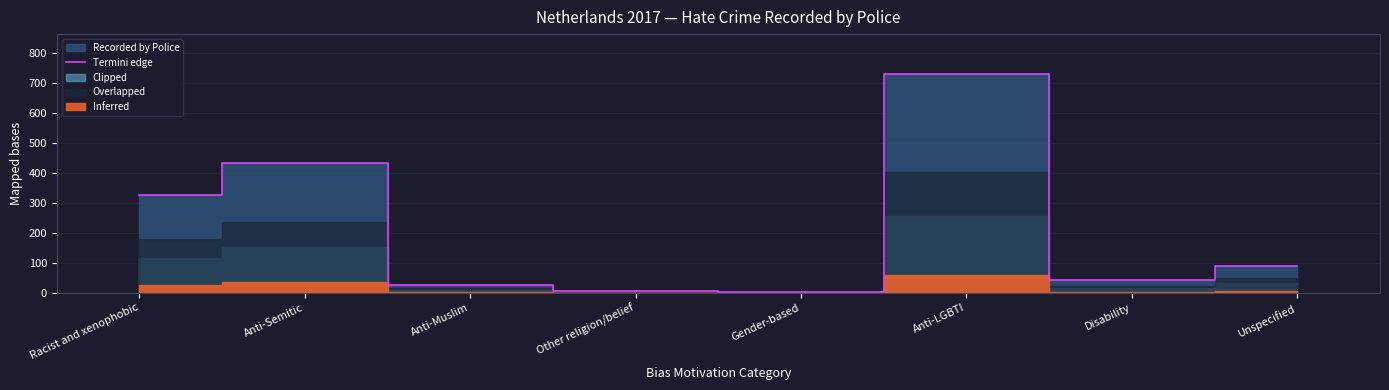

Where is the first local maximum?

Anti-Semitic